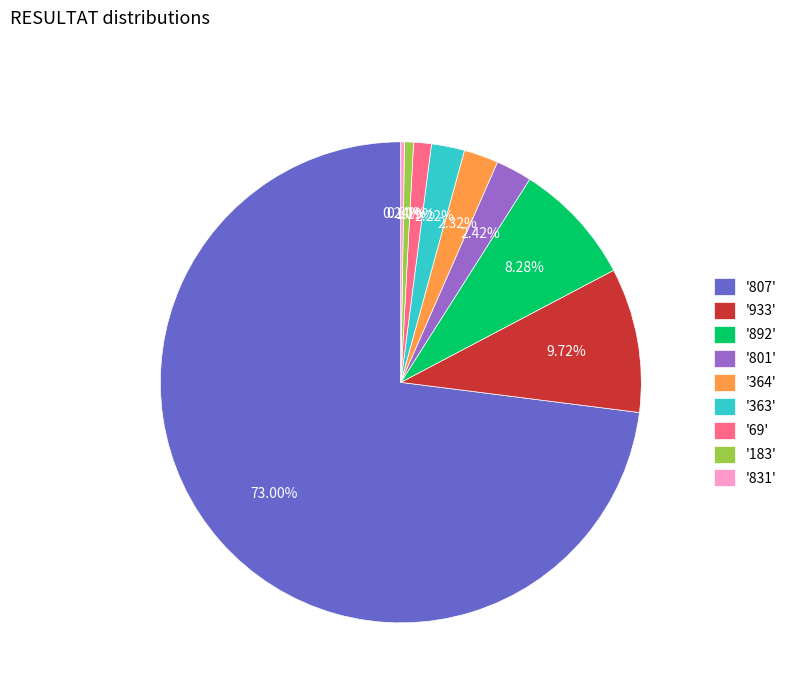

Which slice represents more than half of the pie?

'807'